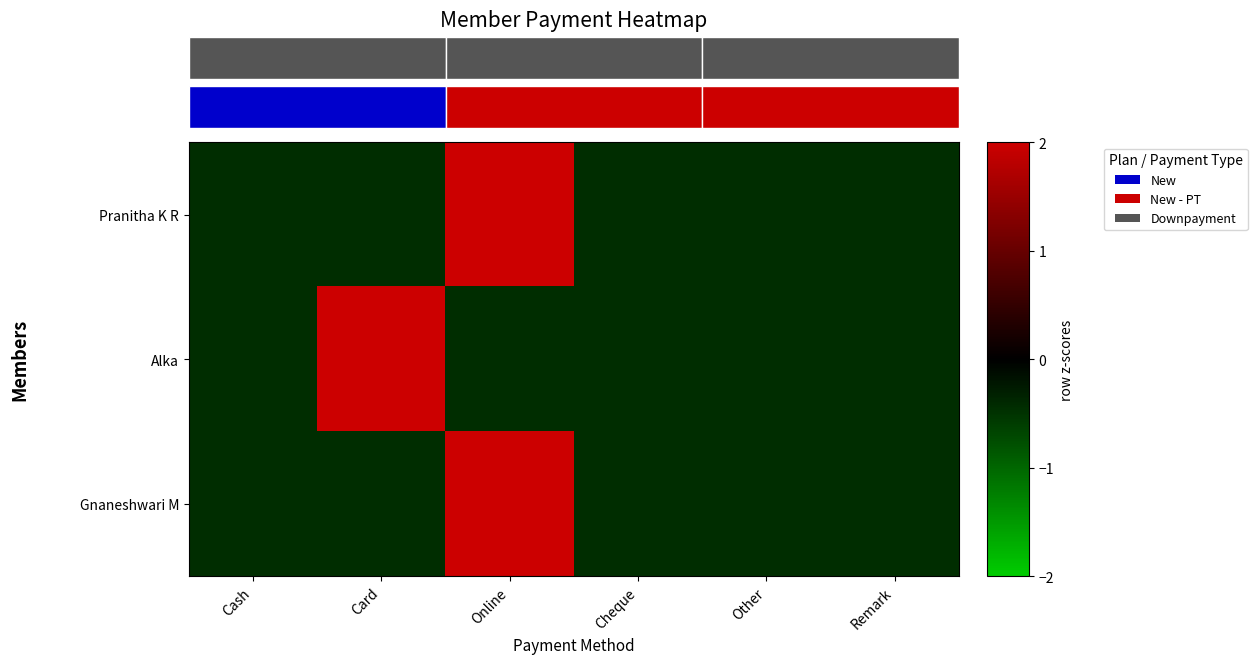

Count the number of categories in the chart.

6